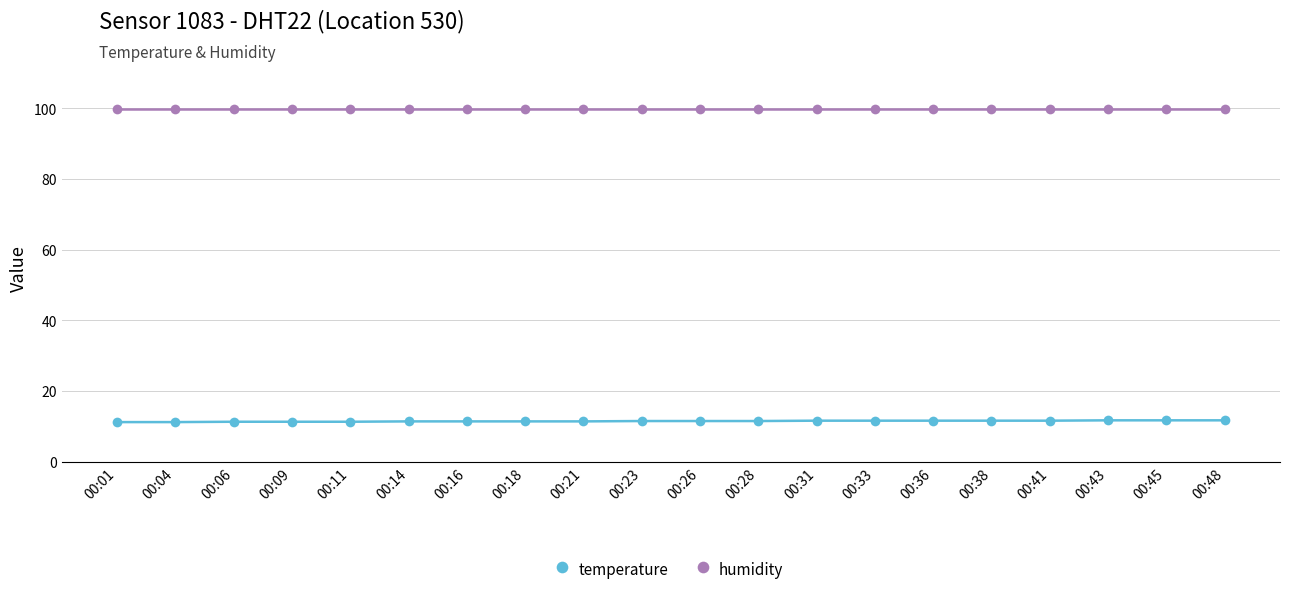

What is the sum of all humidity values?

1998.0